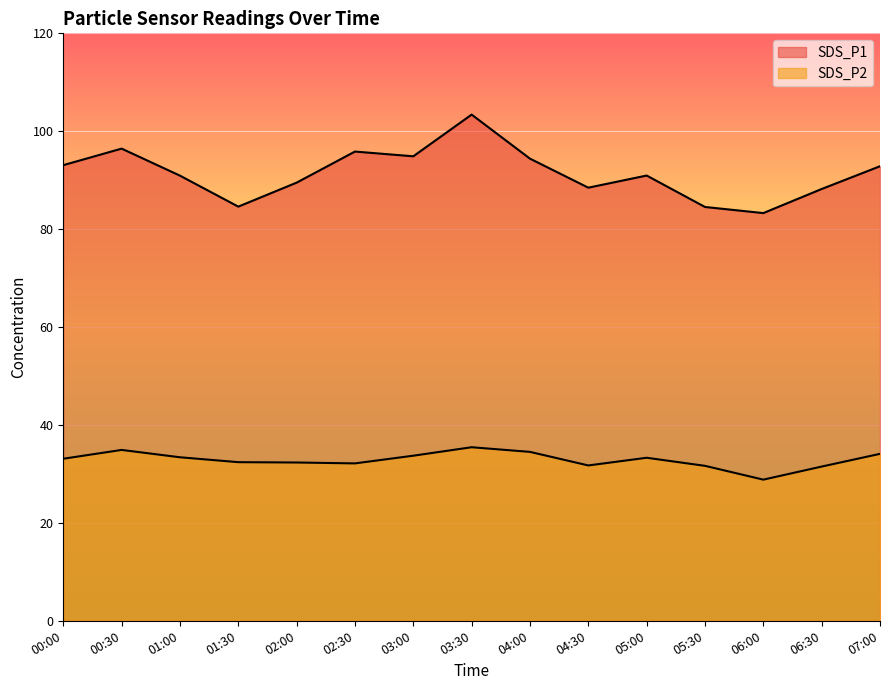

What is the minimum value for SDS_P1?

83.3